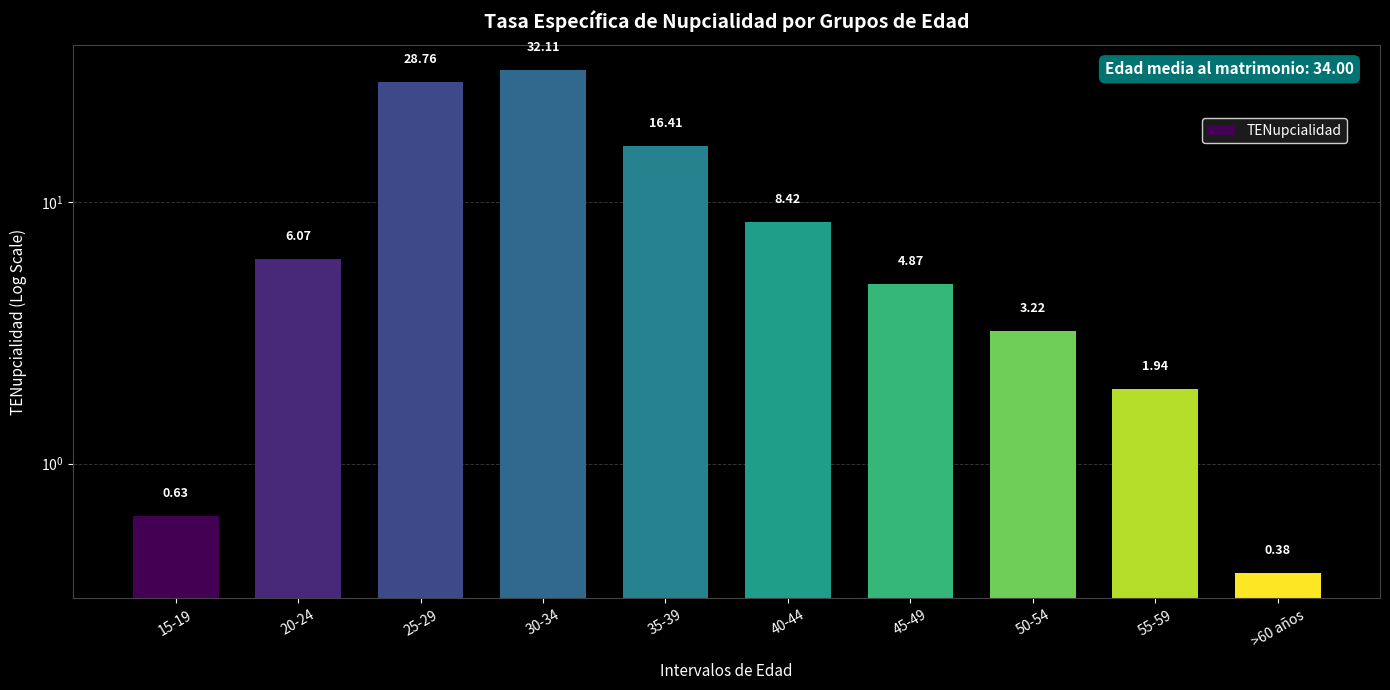

What position from the right is 40-44?

5